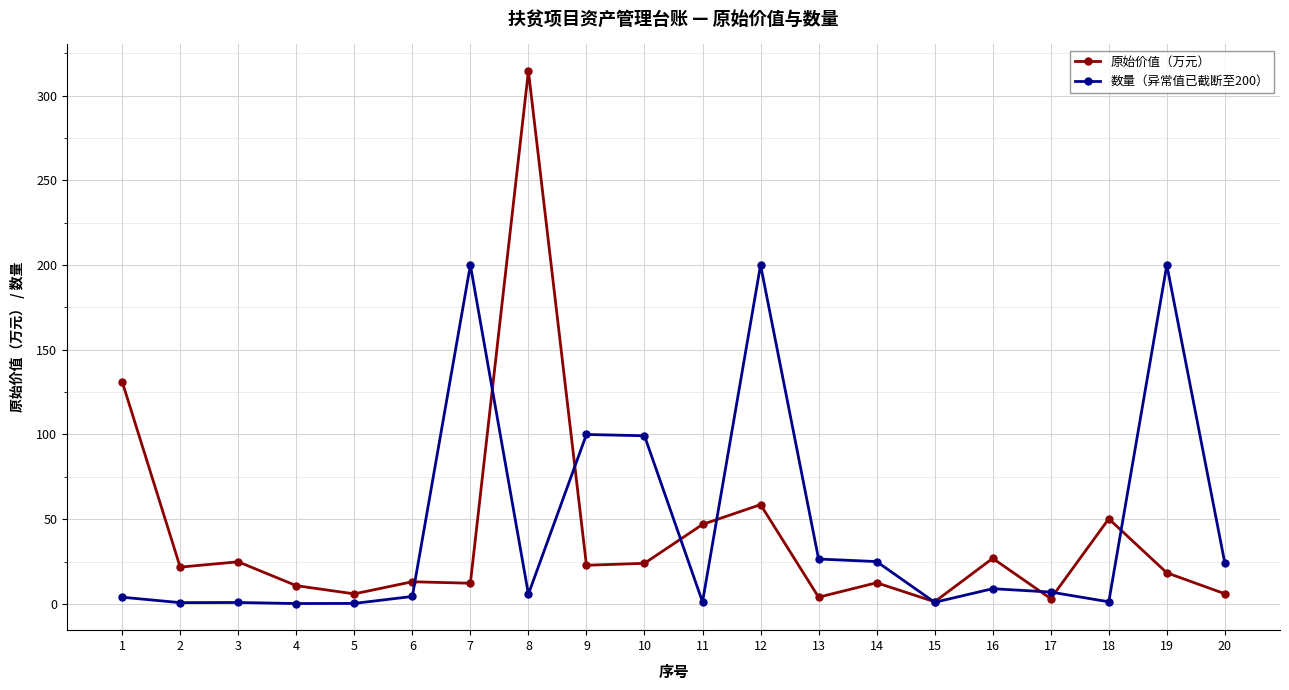

Count the number of categories in the chart.

20